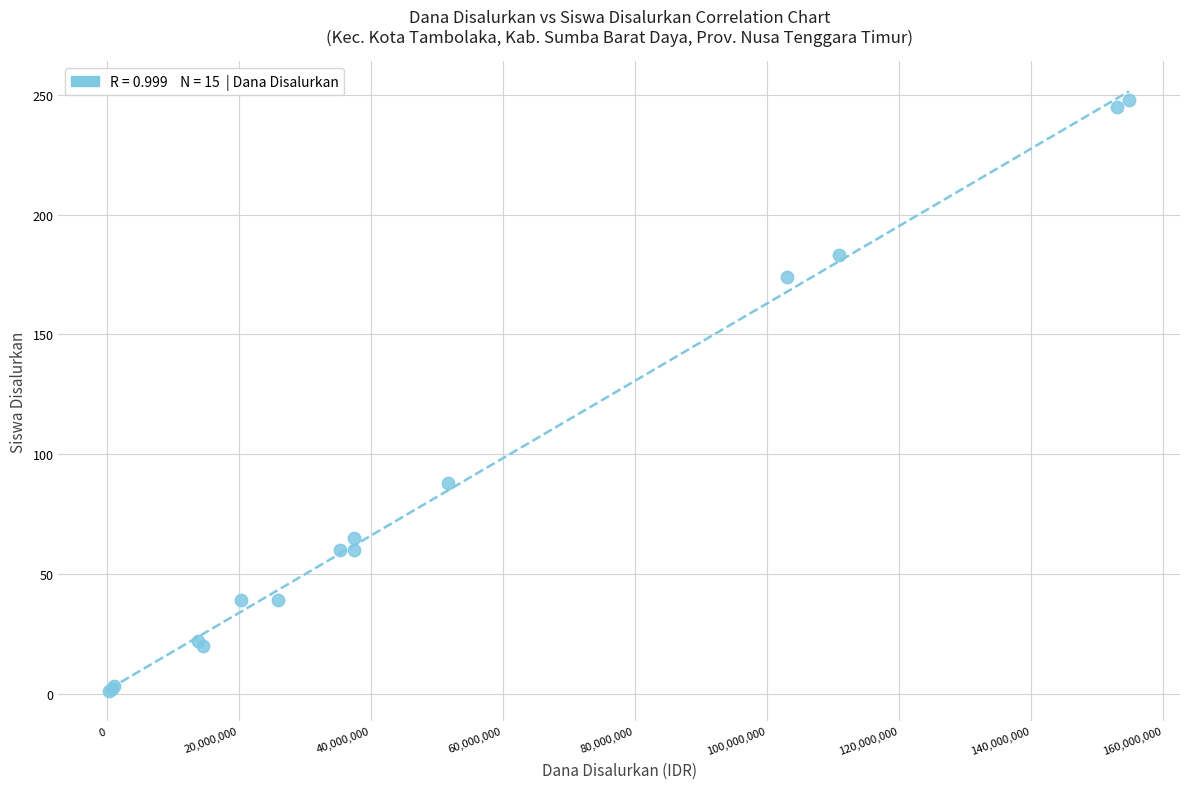

What Y value in the scatter plot is closest to 124?

88